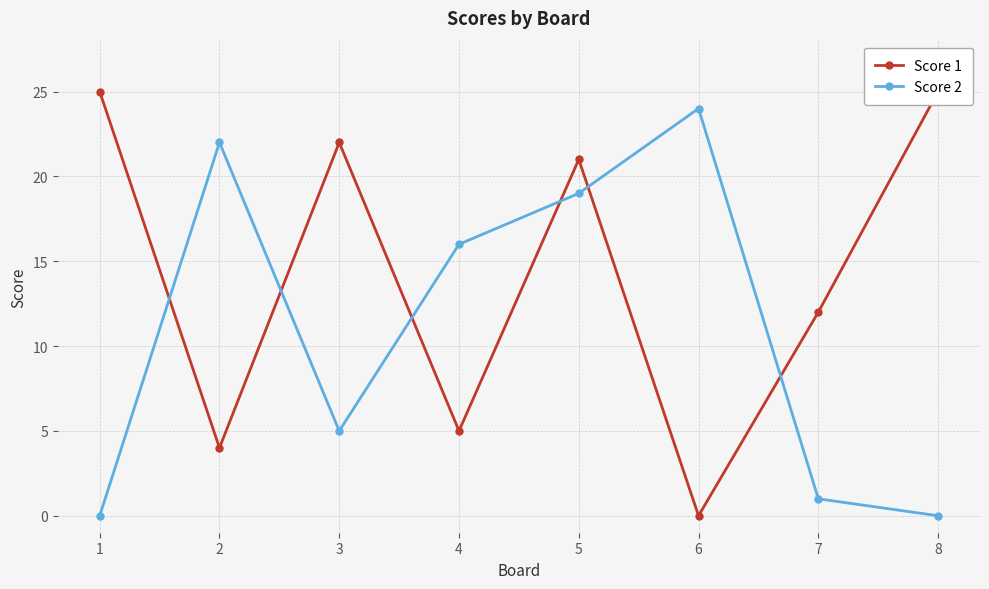

Rank the series by their maximum value, from highest to lowest.

Score 1, Score 2